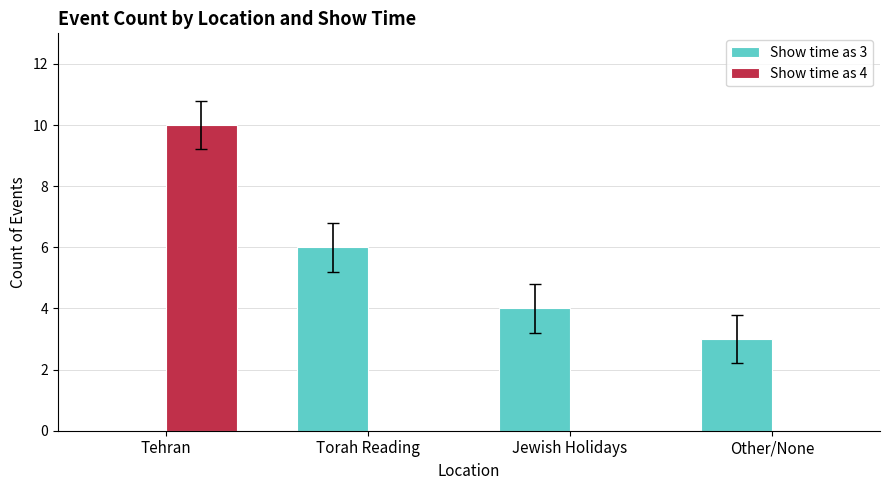

At which category is the sum across all series the highest?

Tehran